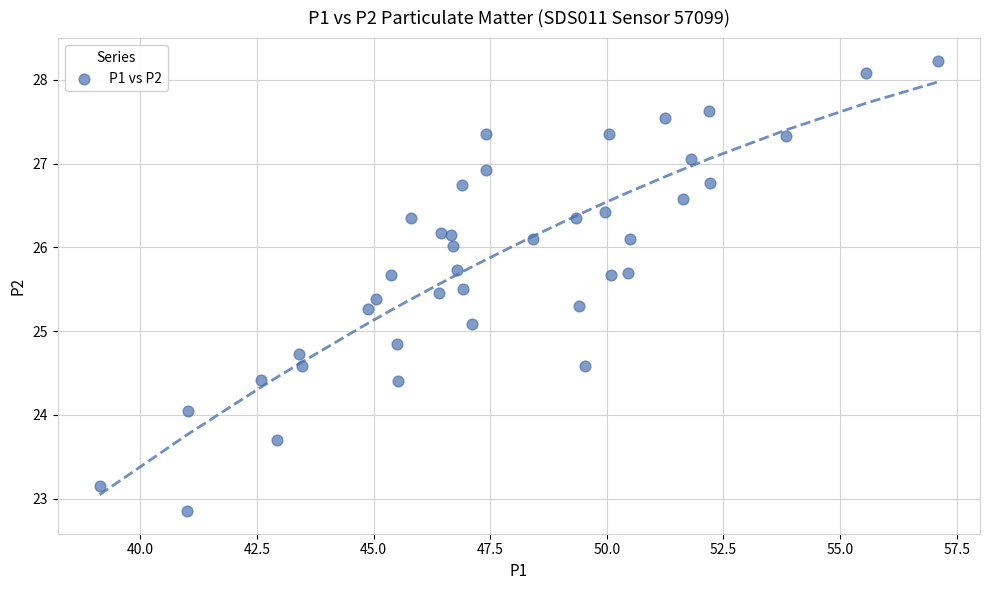

What Y value in the scatter plot is closest to 25?

25.1